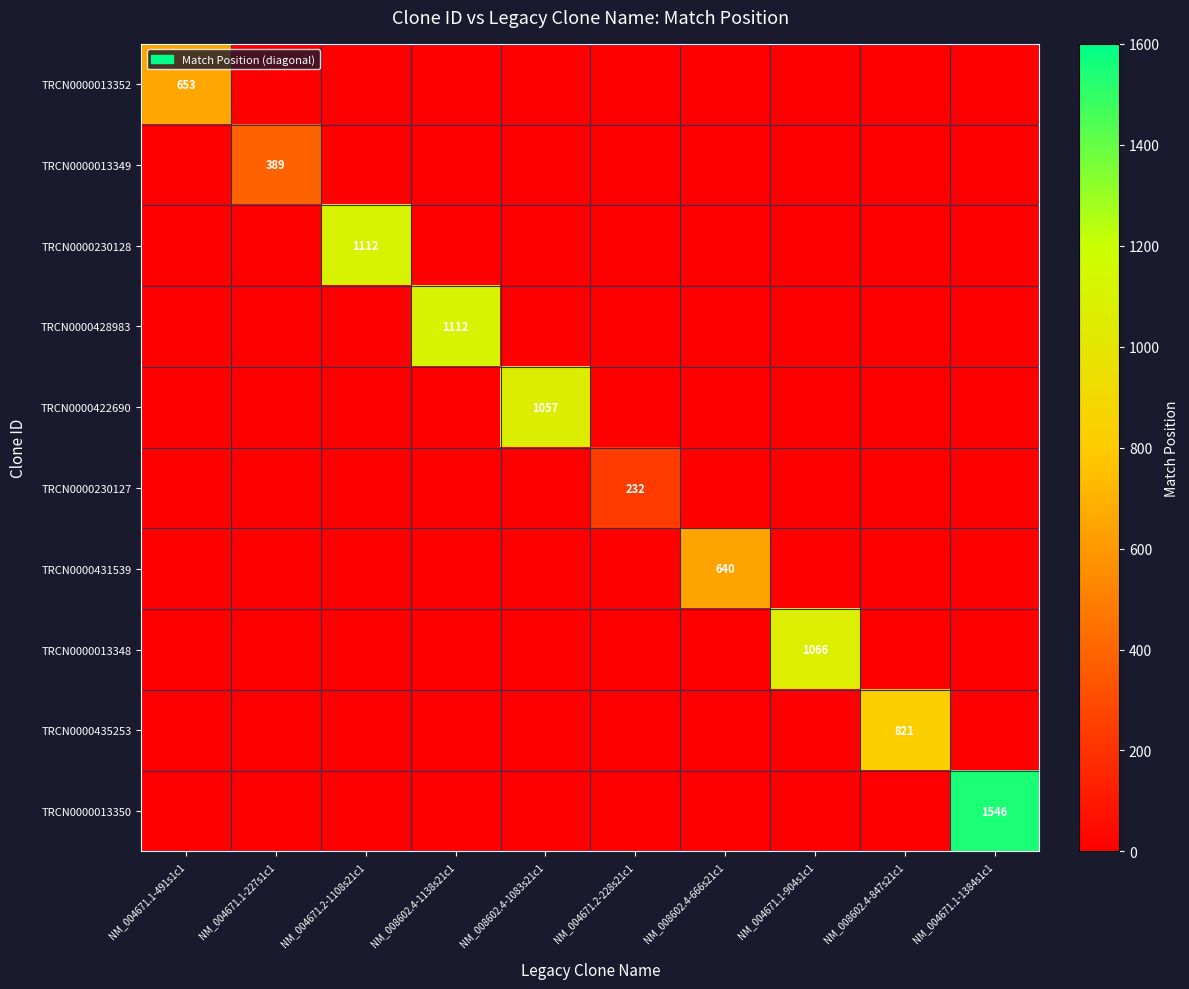

The value of TRCN0000431539 at NM_008602.4-666s21c1 is 640. True or false?

True